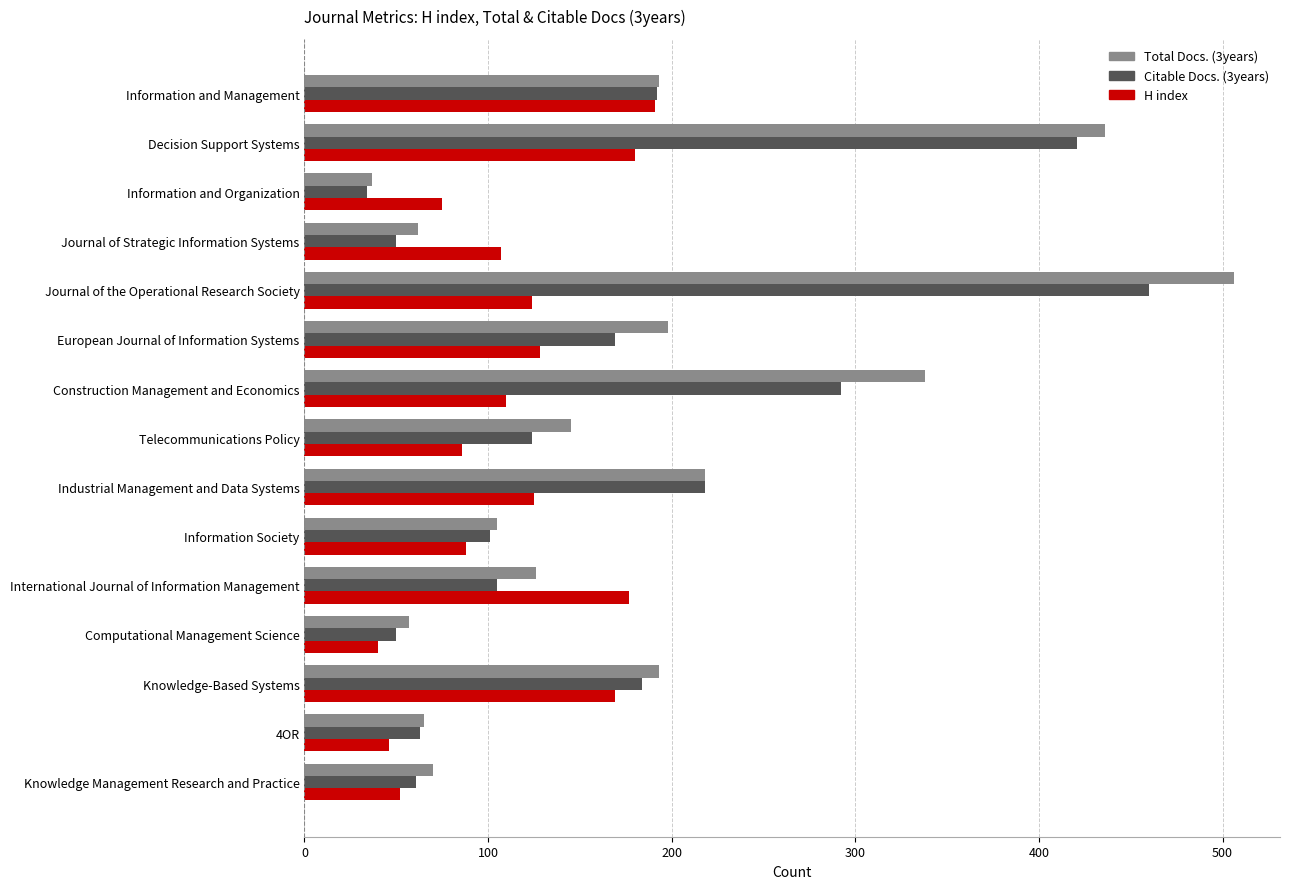

What is the maximum value shown in the chart?

506